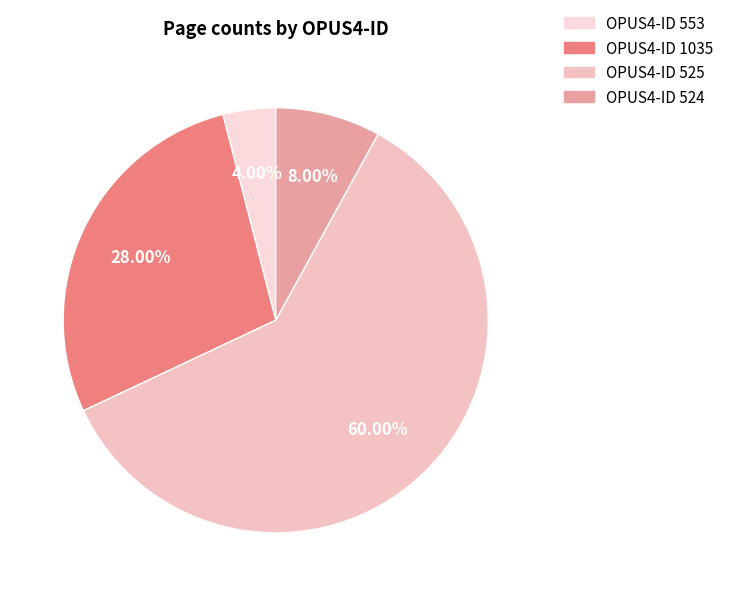

Is there a majority slice in this chart?

Yes